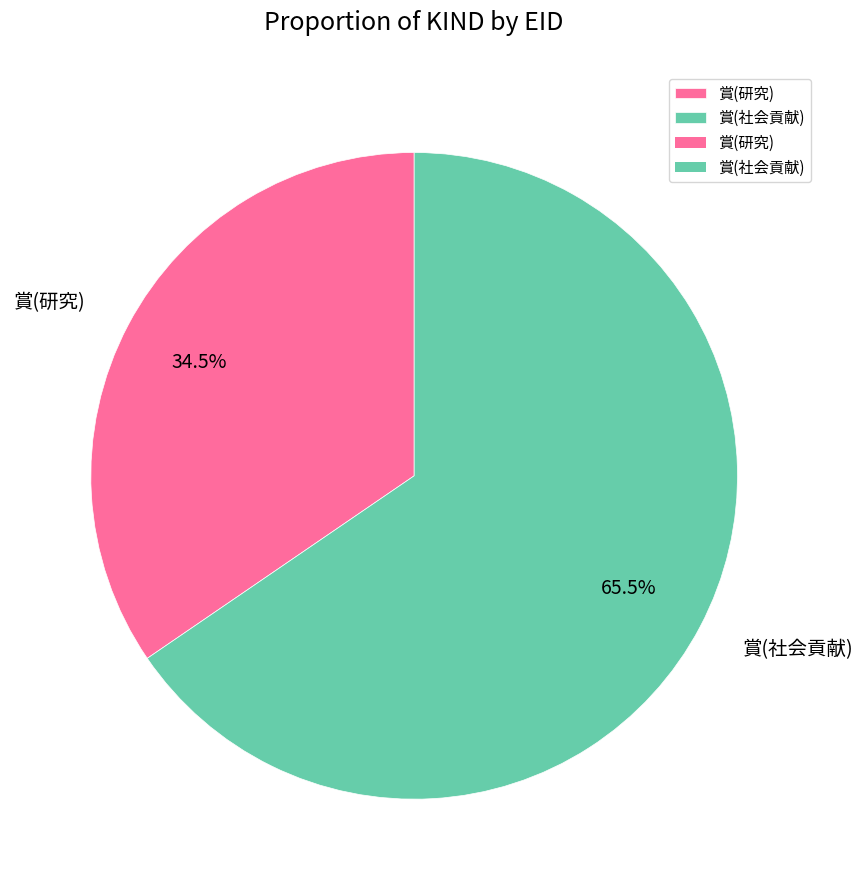

To the nearest percent, what is the combined percentage of 賞(研究) and 賞(社会貢献)?

100%